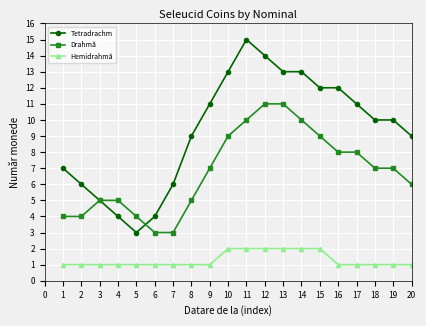

Read the Hemidrahmă value at 3.

1